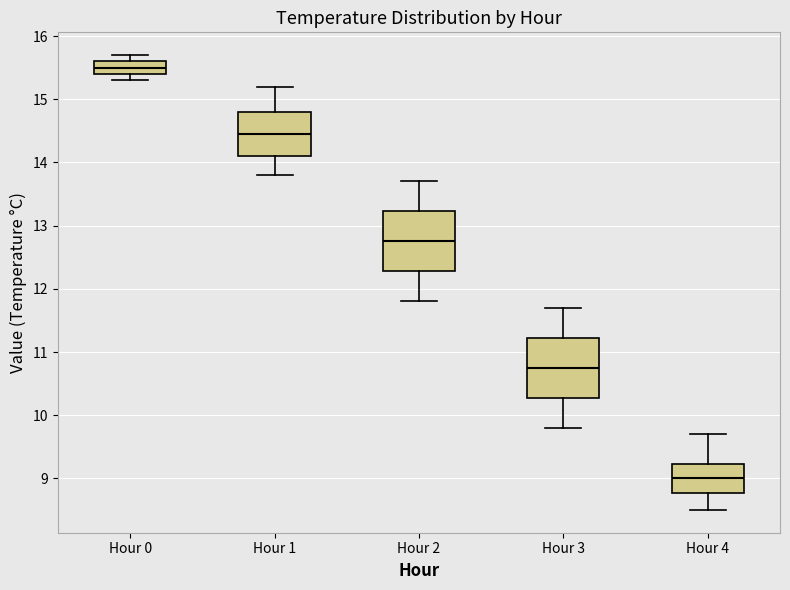

Reading left to right, read every box against the y-axis: the position of its median line, the range the box covers, and the ends of its whiskers. The values are not printed on the chart, so give them approximately, as read against the axis.

Hour 0: median 15.5, box 15.4 to 15.6, whiskers 15.3 to 15.7
Hour 1: median 14.5, box 14.1 to 14.8, whiskers 13.8 to 15.2
Hour 2: median 12.8, box 12.3 to 13.2, whiskers 11.8 to 13.7
Hour 3: median 10.8, box 10.3 to 11.2, whiskers 9.8 to 11.7
Hour 4: median 9.0, box 8.8 to 9.2, whiskers 8.5 to 9.7